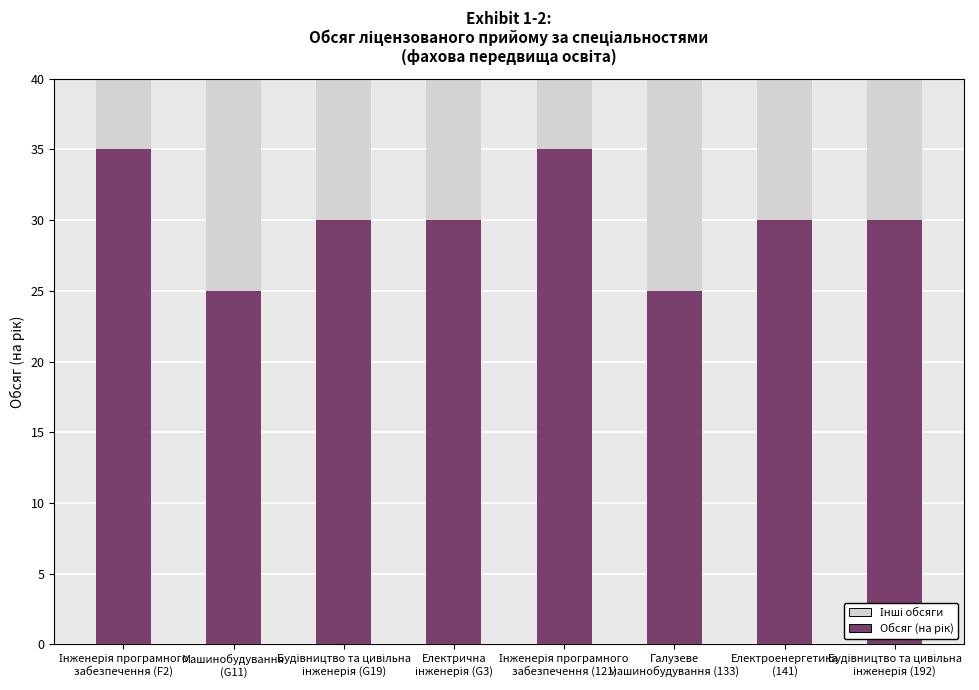

The value at Інженерія програмного
забезпечення (121) is 54. True or false?

False